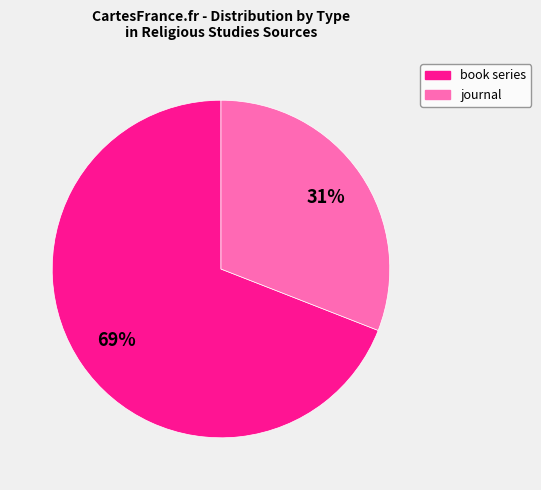

To the nearest percent, what is the combined percentage of book series and journal?

100%